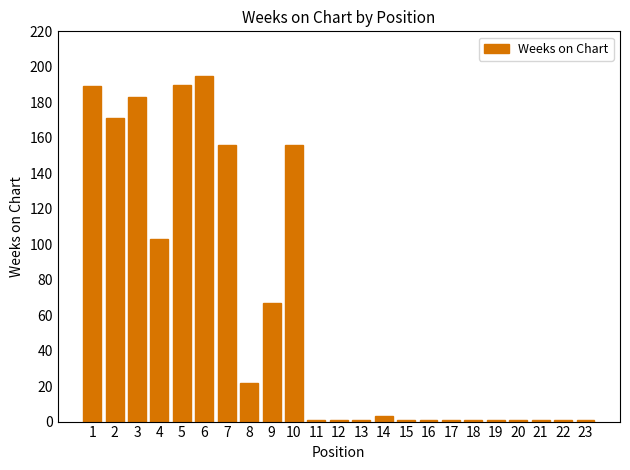

Is it true that the value at 2 is 98?

False